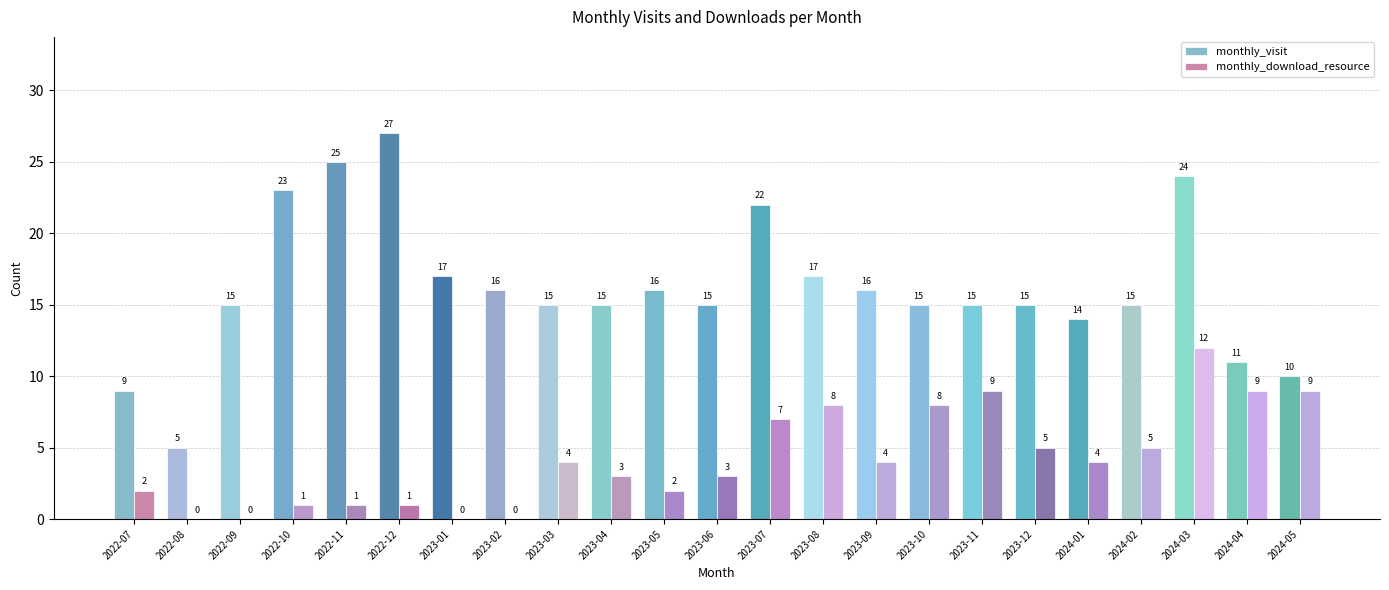

What value does the monthly_visit series have at 2023-05, to the nearest 10?

20